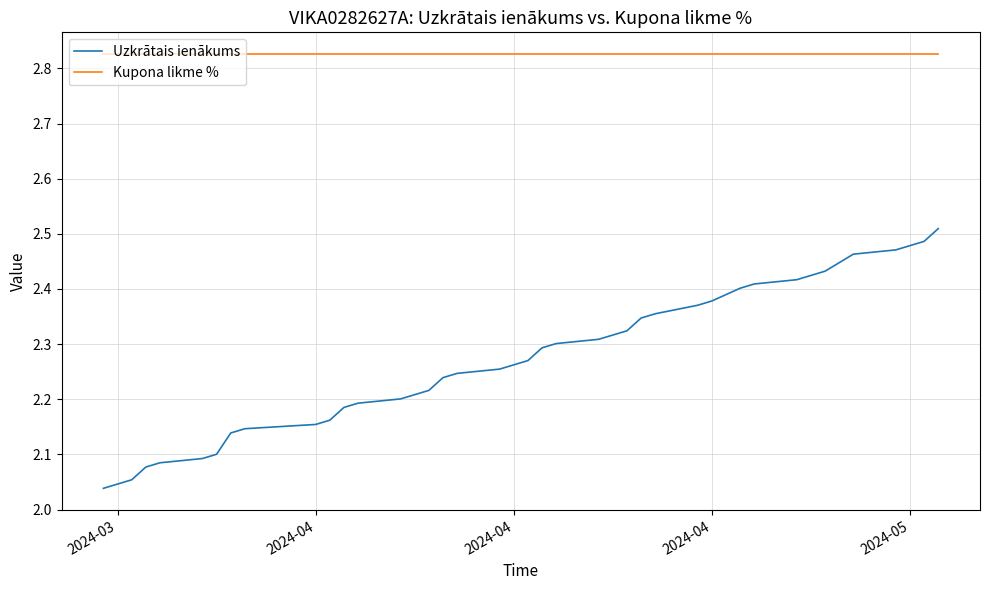

True or false: Uzkrātais ienākums and Kupona likme % cross at least once.

False